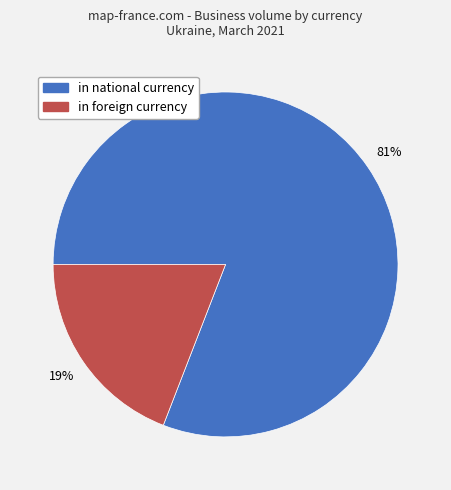

Which category has the biggest portion of the pie?

in national currency